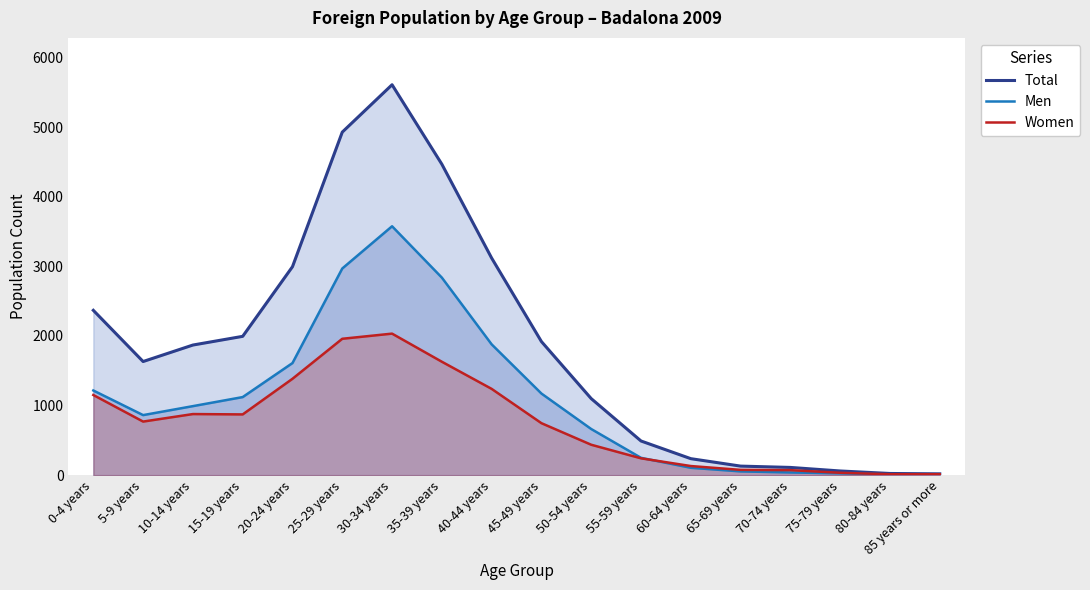

Rank the series by their maximum value, from highest to lowest.

Total, Men, Women